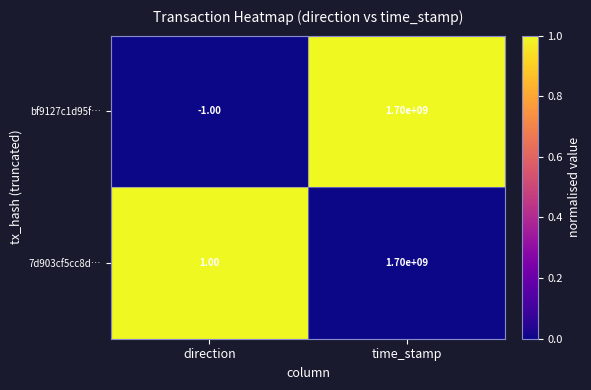

What is the difference between the maximum and minimum values in the bf9127c1d95f… series?

1700000001